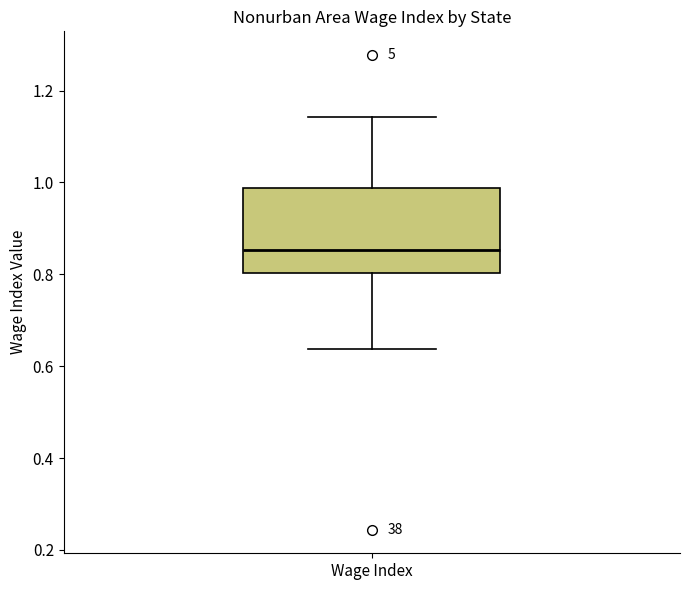

Transcribe this box plot: give where the median line is, the range the box spans, and where the two whiskers end, as read against the y-axis. The values are not printed on the chart, so give them approximately, as read against the axis.

median 0.86, box 0.80 to 0.98, whiskers 0.64 to 1.14